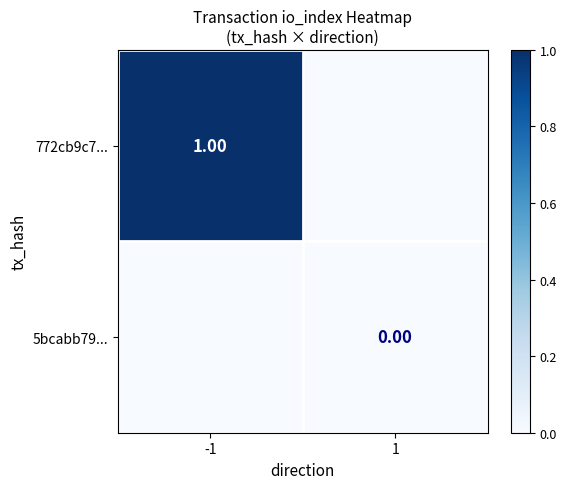

True or false: 772cb9c7... has a value of 2 at -1.

False